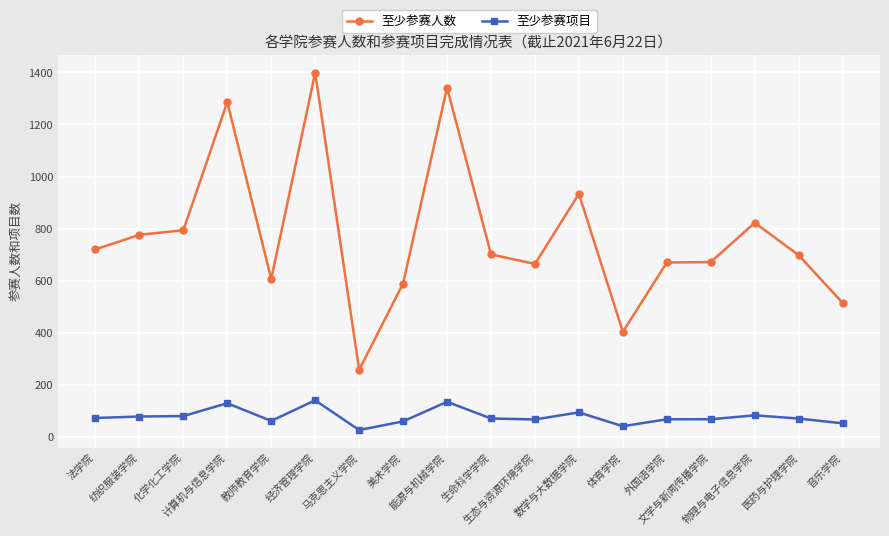

What is the difference between the maximum and second lowest values in the 至少参赛人数 series?

996.0